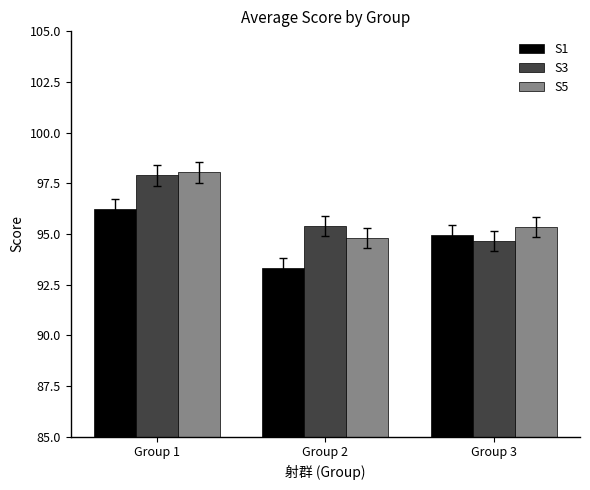

True or false: S1 has a value of 94.9 at Group 3.

True